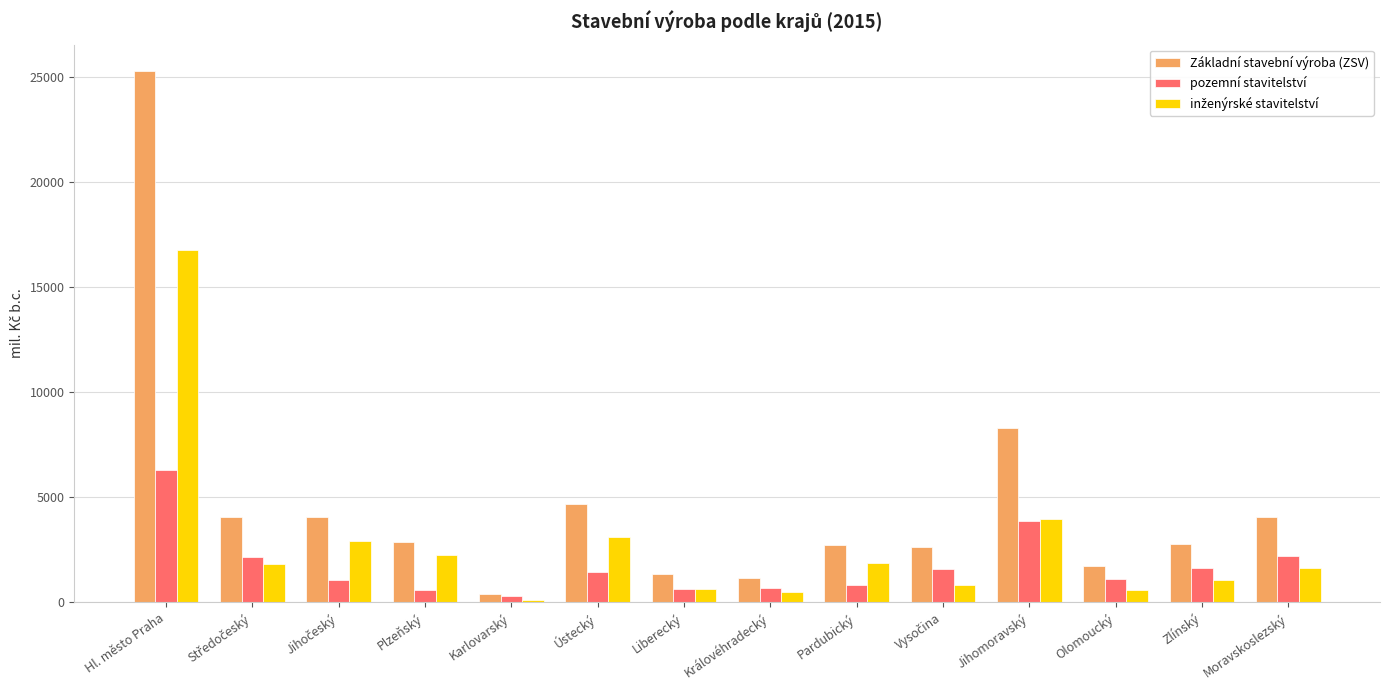

Between Hl. město Praha and Královéhradecký, which series saw the biggest shift?

Základní stavební výroba (ZSV)